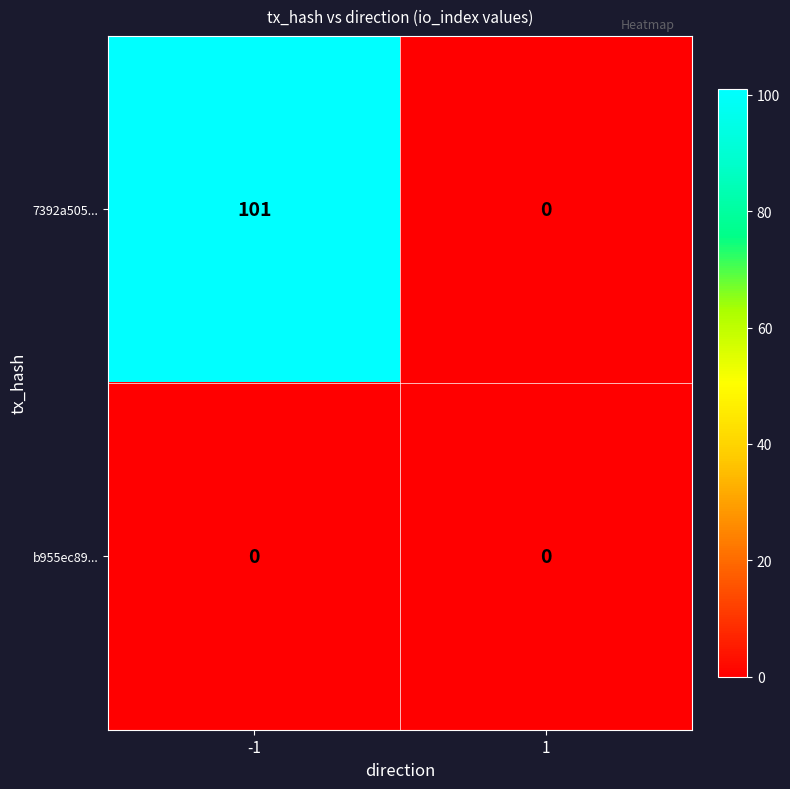

At which category is the sum across all series the highest?

-1